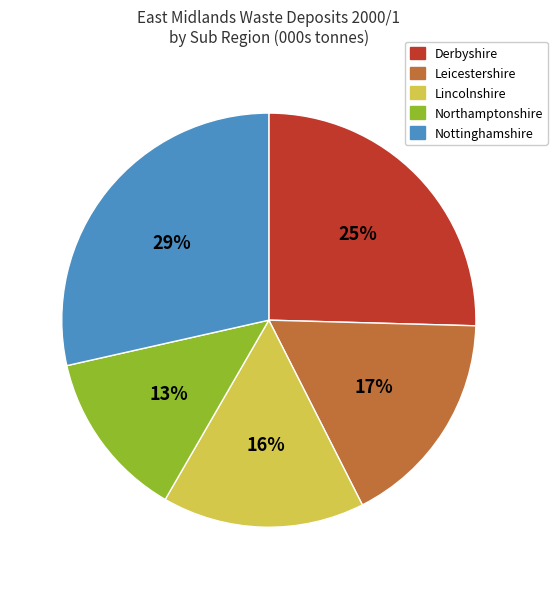

Is the sum of Derbyshire and Lincolnshire greater than half?

No